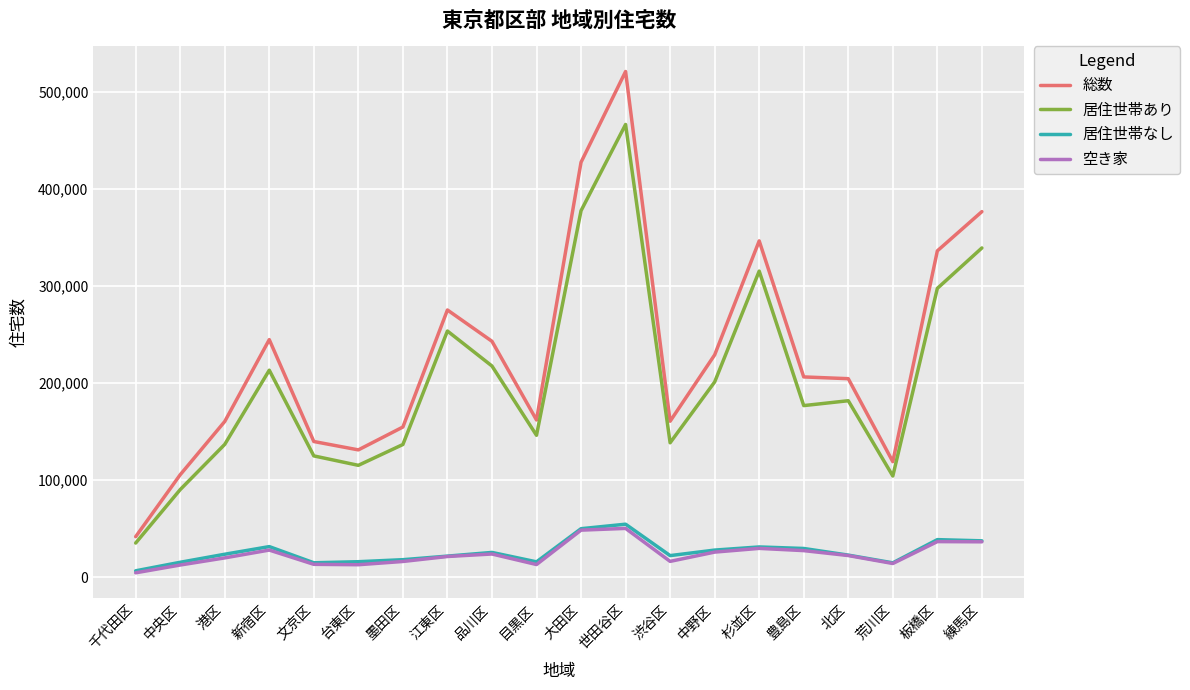

Which label corresponds to the largest value in the chart?

世田谷区